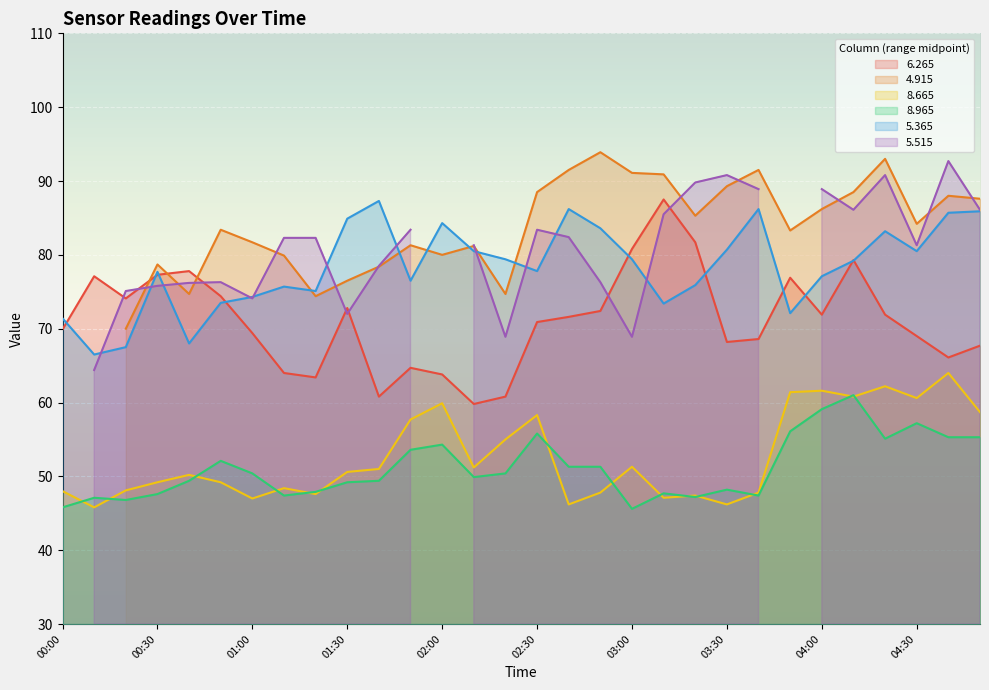

At which category is the sum across all series the highest?

04:10